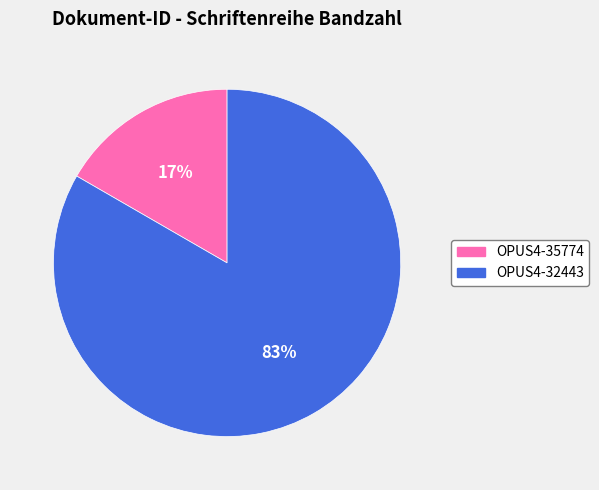

Is it true that OPUS4-32443 is 83% of the pie?

True